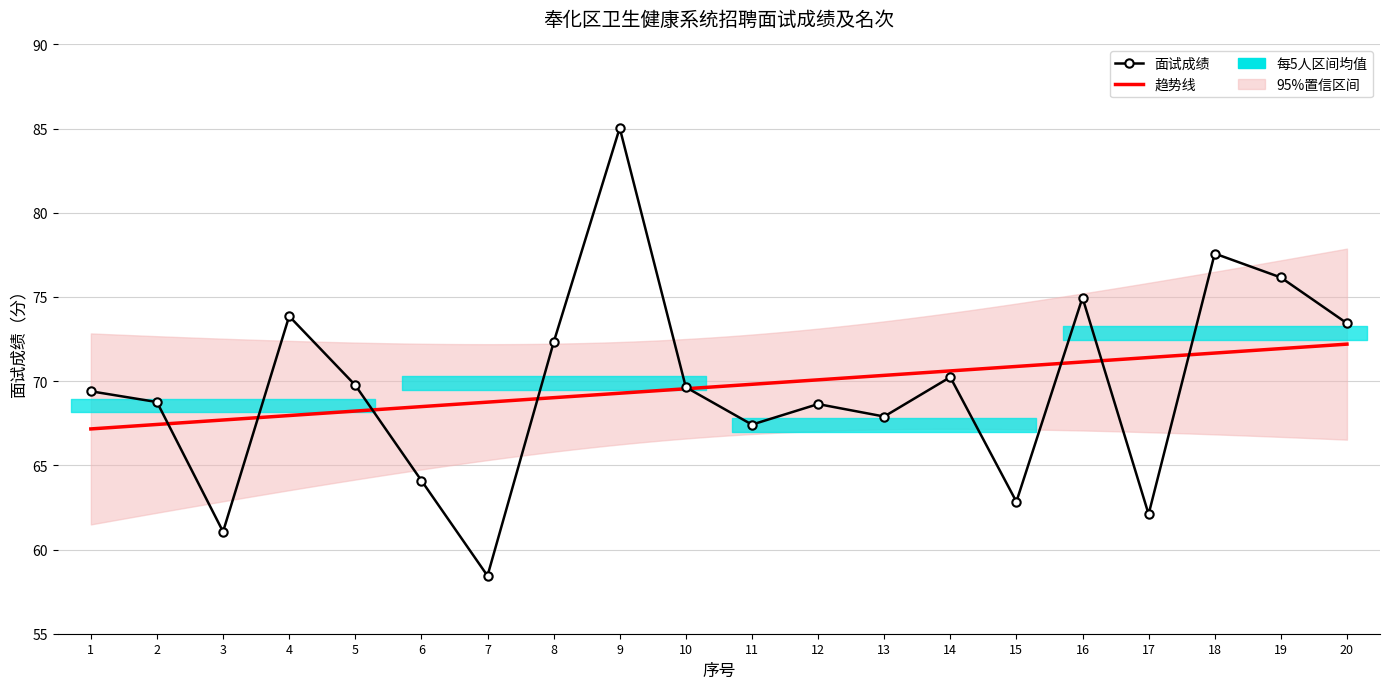

What is the difference between the values at 10 and 12?

1.0